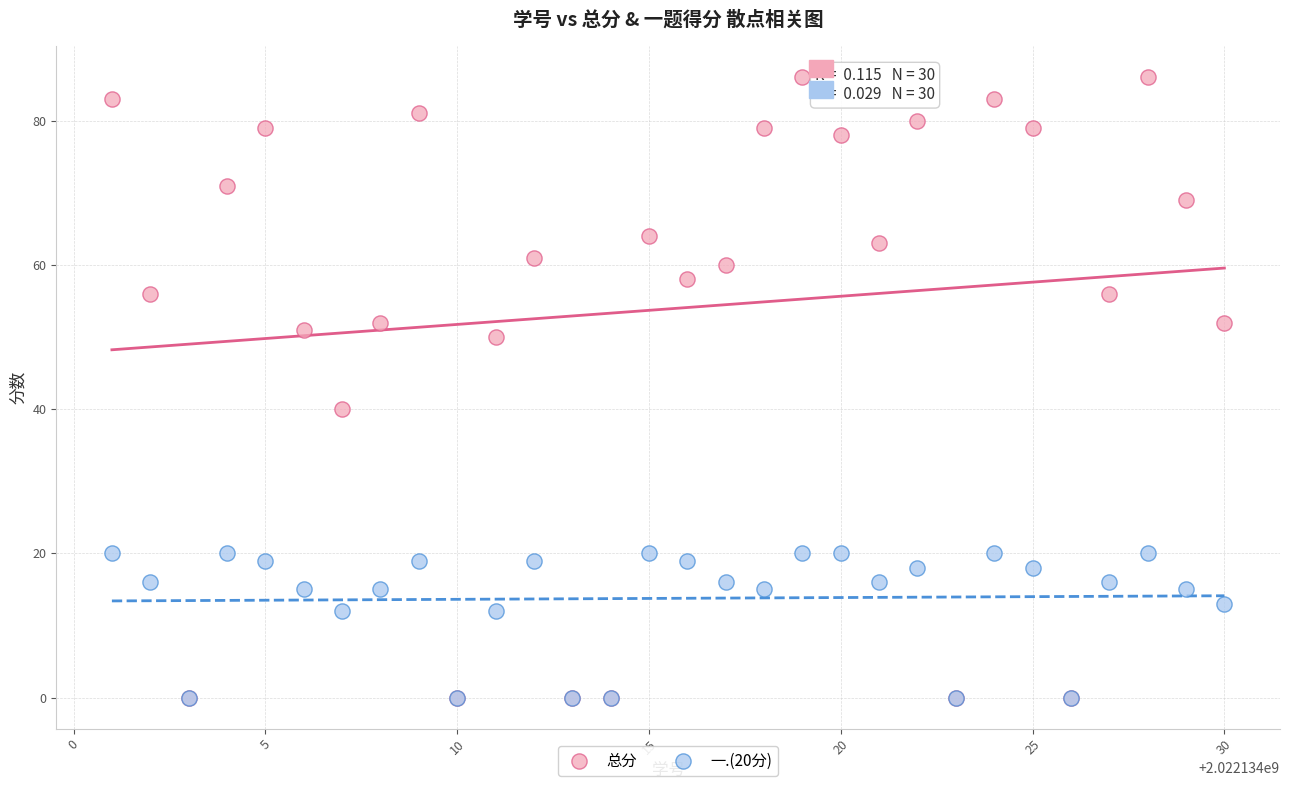

Across all series, what Y value is closest to 43?

40